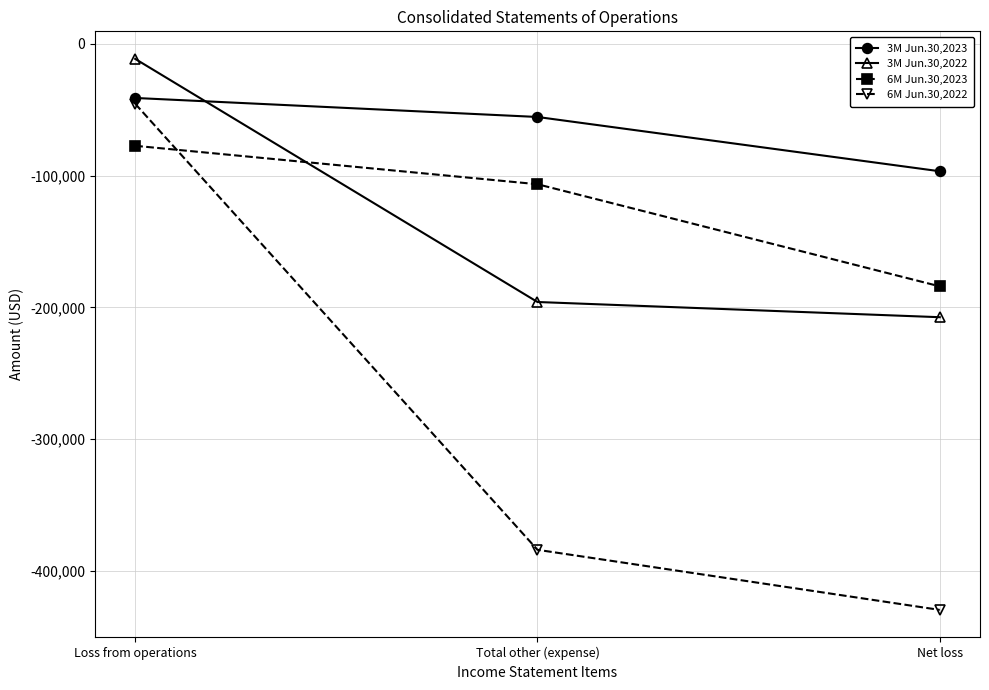

What is the total value across all series at Loss from operations?

-175726